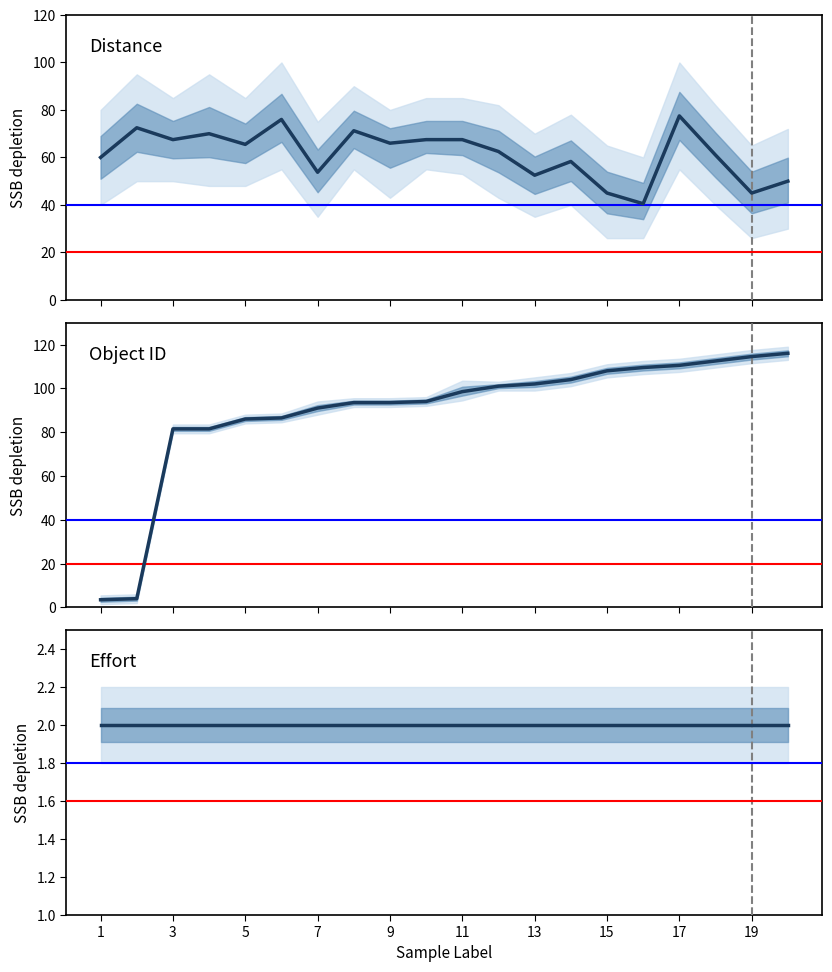

What is the maximum value for Distance?

77.5